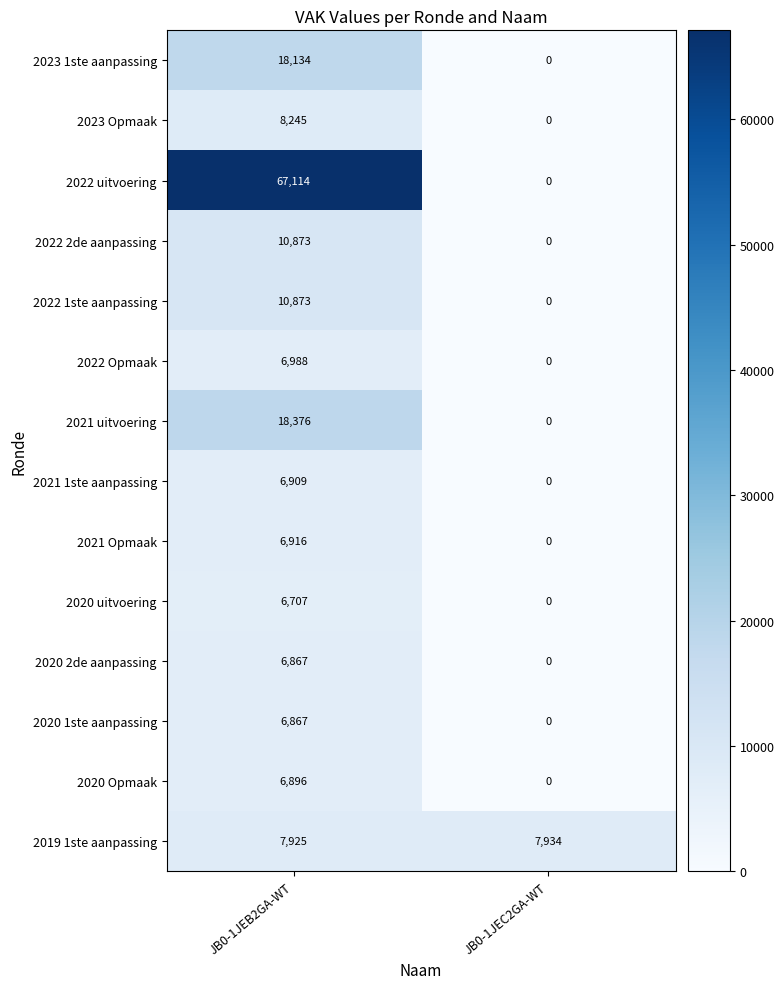

Which series has the largest total across all categories?

2022 uitvoering